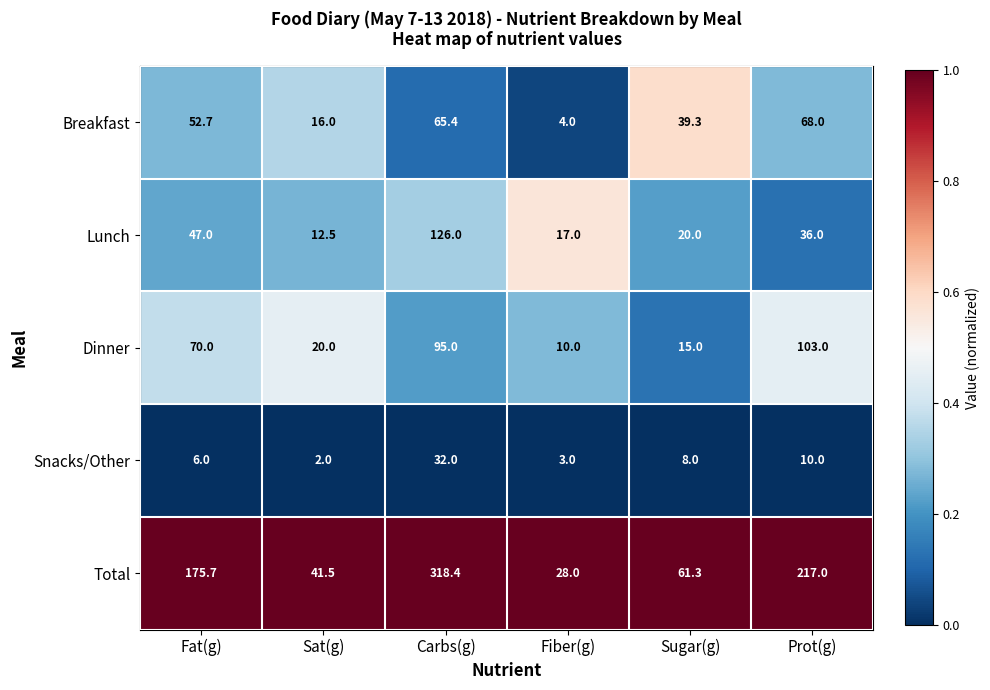

What is the sum of all Breakfast values?

245.4